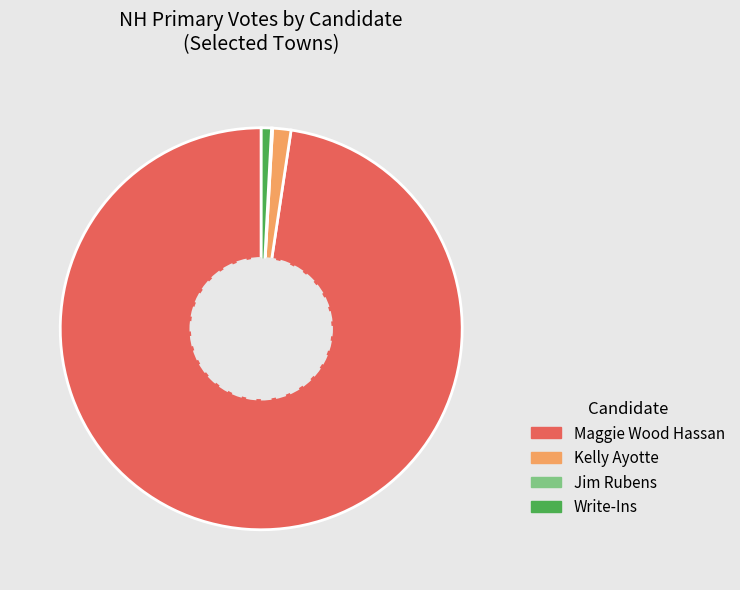

Which has a higher value, Kelly Ayotte or Maggie Wood Hassan?

Maggie Wood Hassan